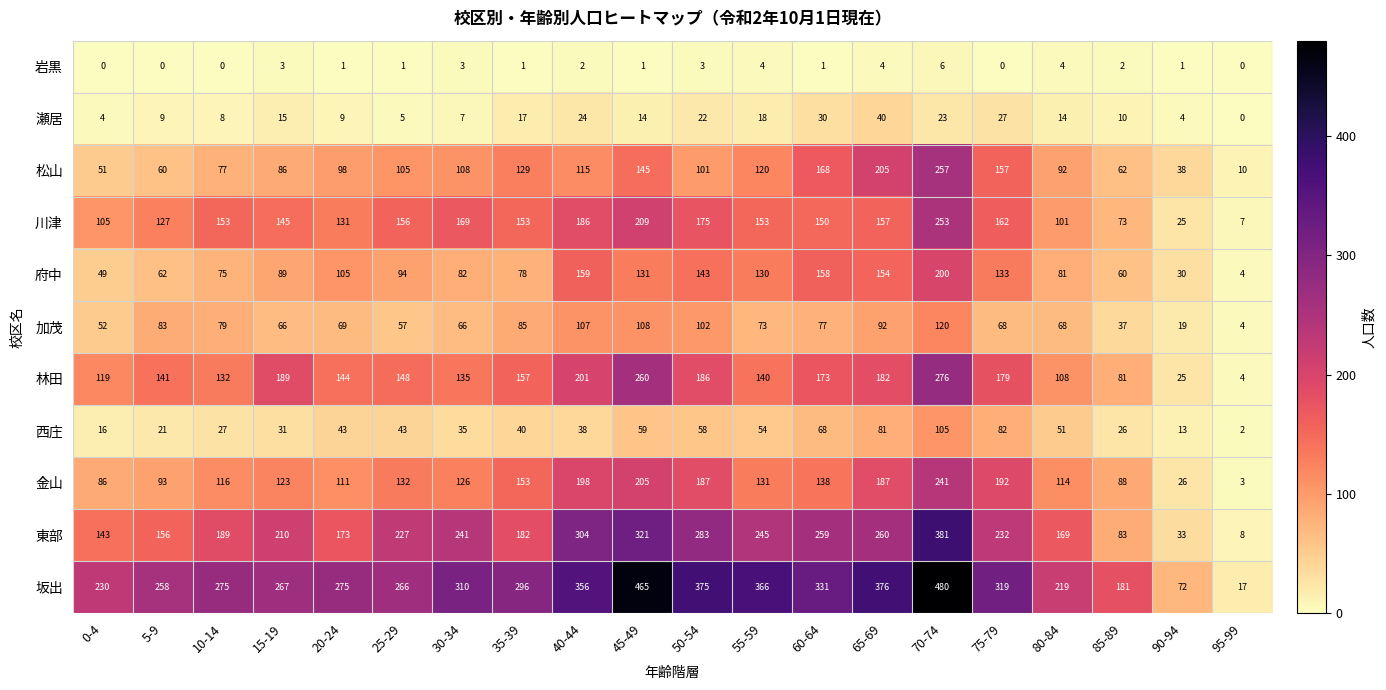

Which category has the highest value across all series?

70-74